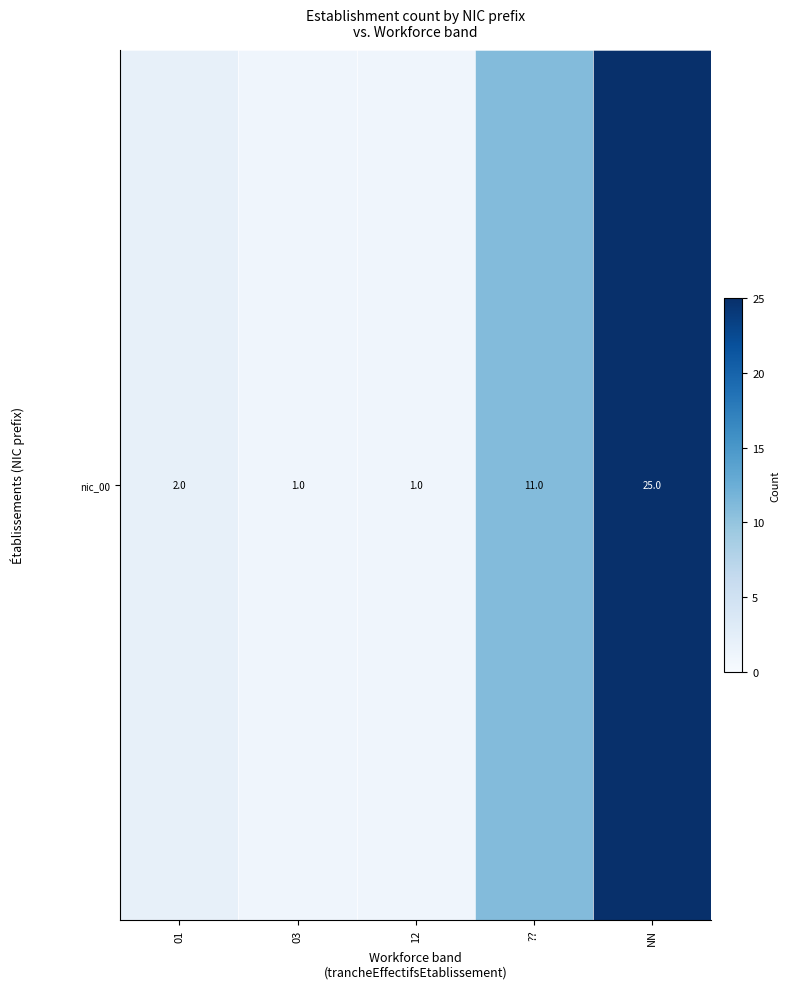

What is the difference between the second highest and minimum values?

10